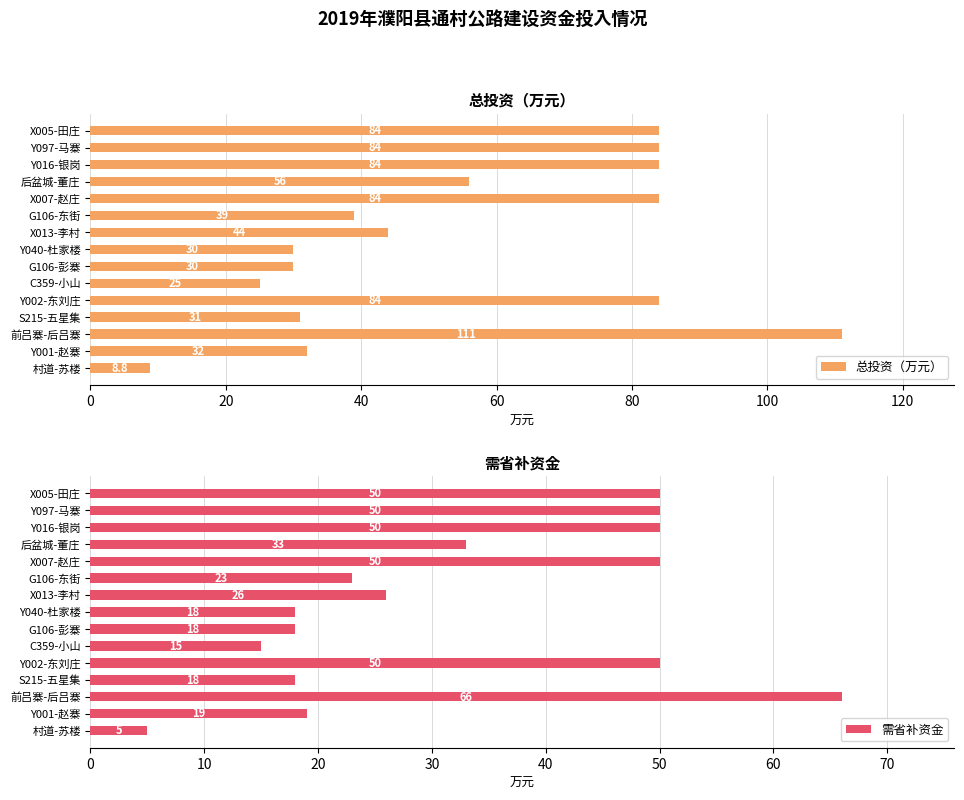

What is the highest value of the 总投资（万元） series?

111.0